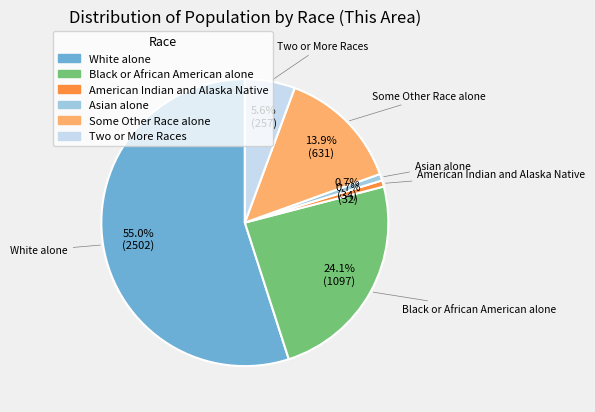

Does any single category account for the majority?

Yes